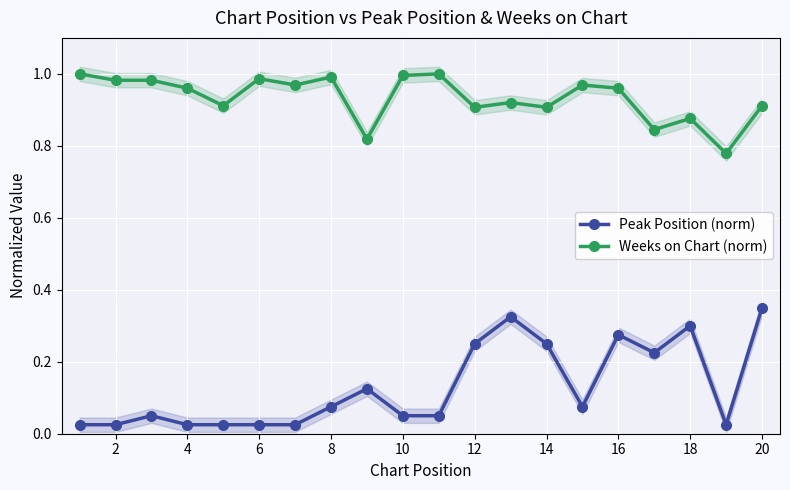

True or false: Weeks on Chart (norm) and Peak Position (norm) intersect in this chart.

False